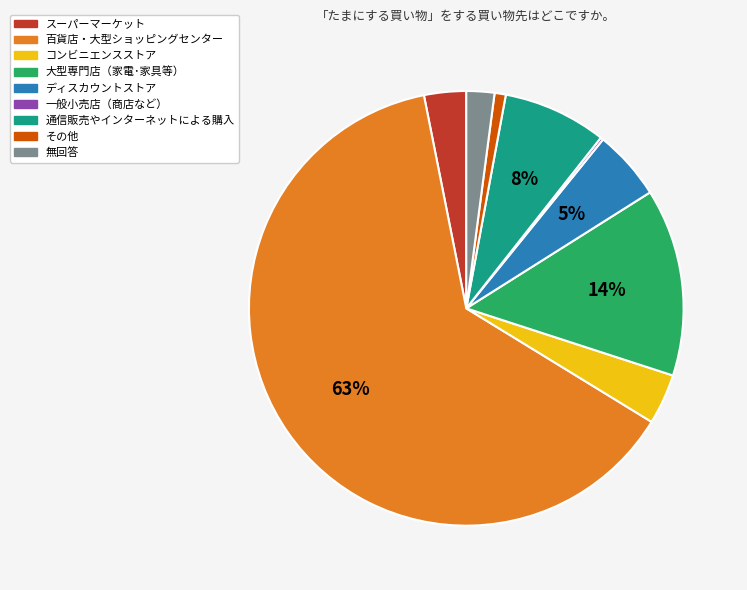

Is the sum of その他 and ディスカウントストア greater than half?

No